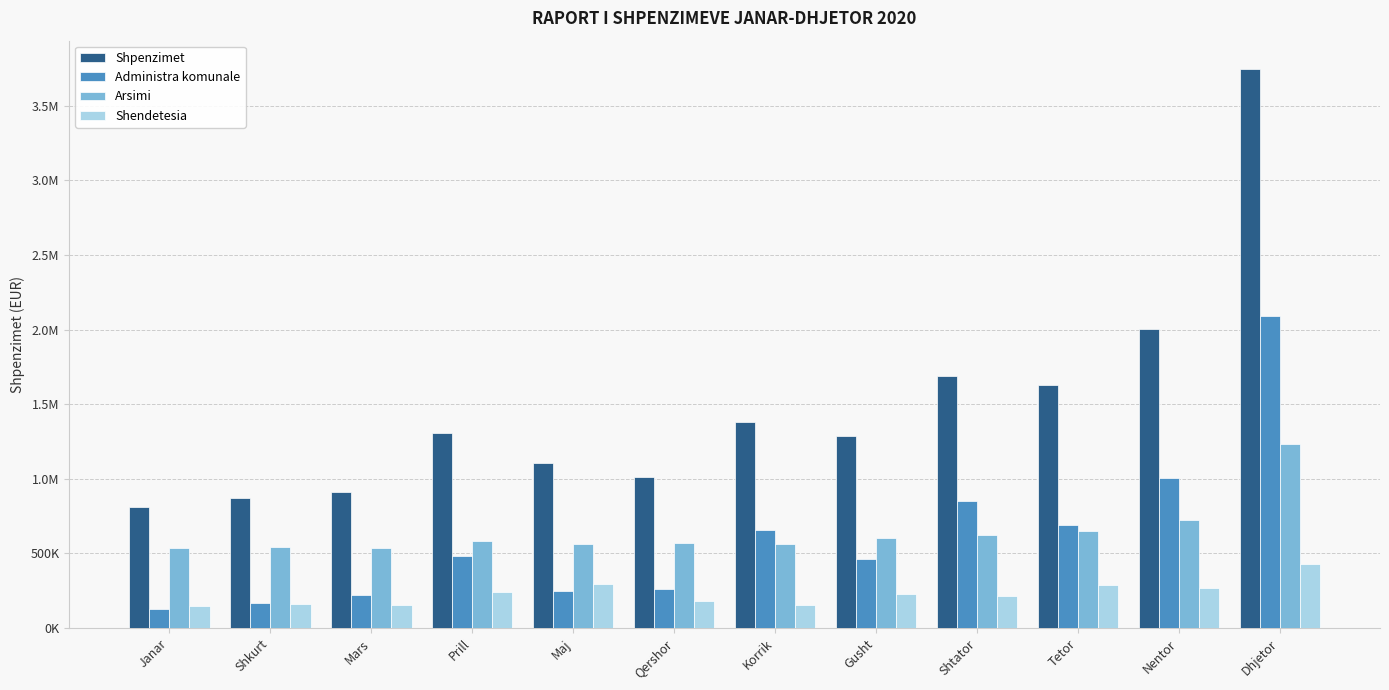

Does the chart contain stacked bars?

No